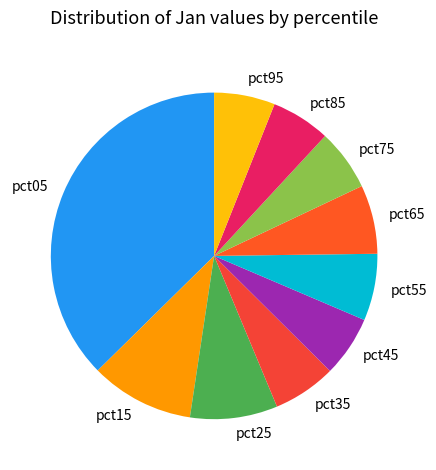

Combined, do pct55 and pct15 account for over 50%?

No